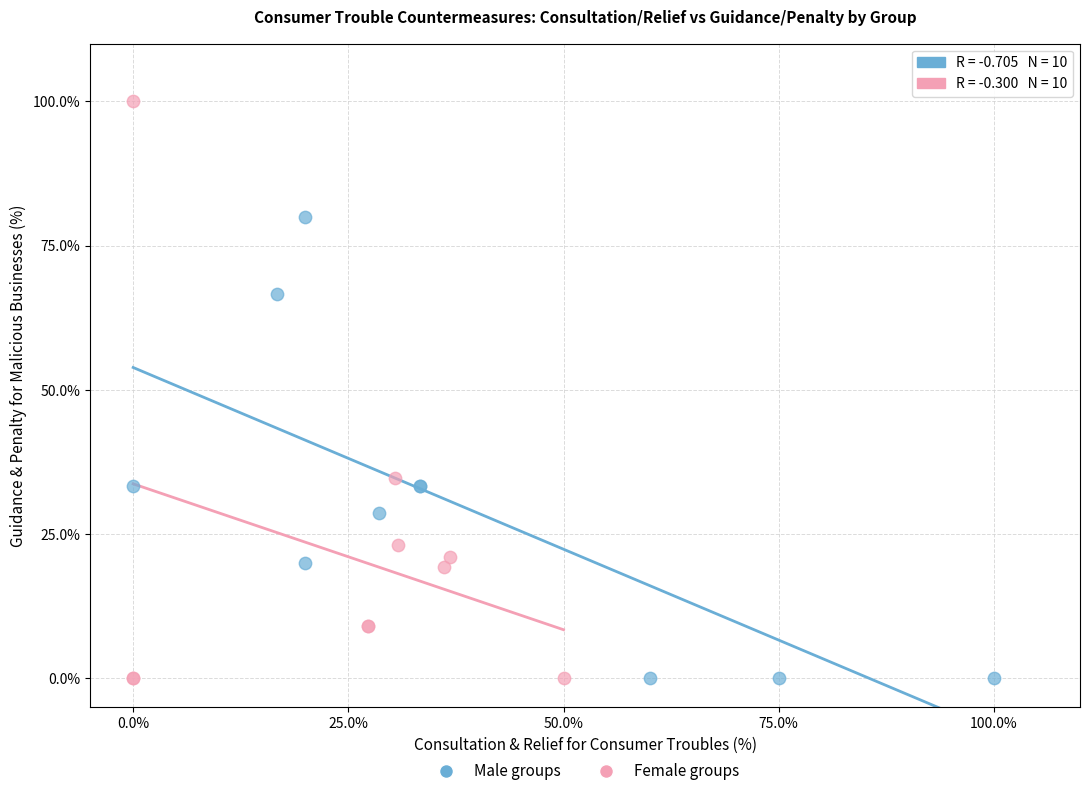

Which series contains the highest Y value?

Female groups